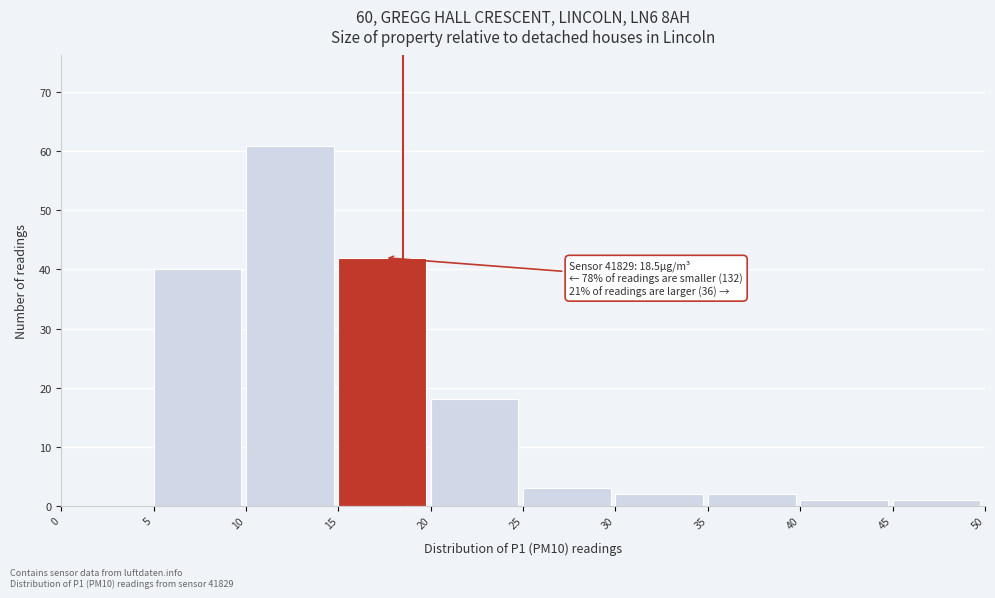

Which range on the x-axis has the tallest bar?

10 to 15